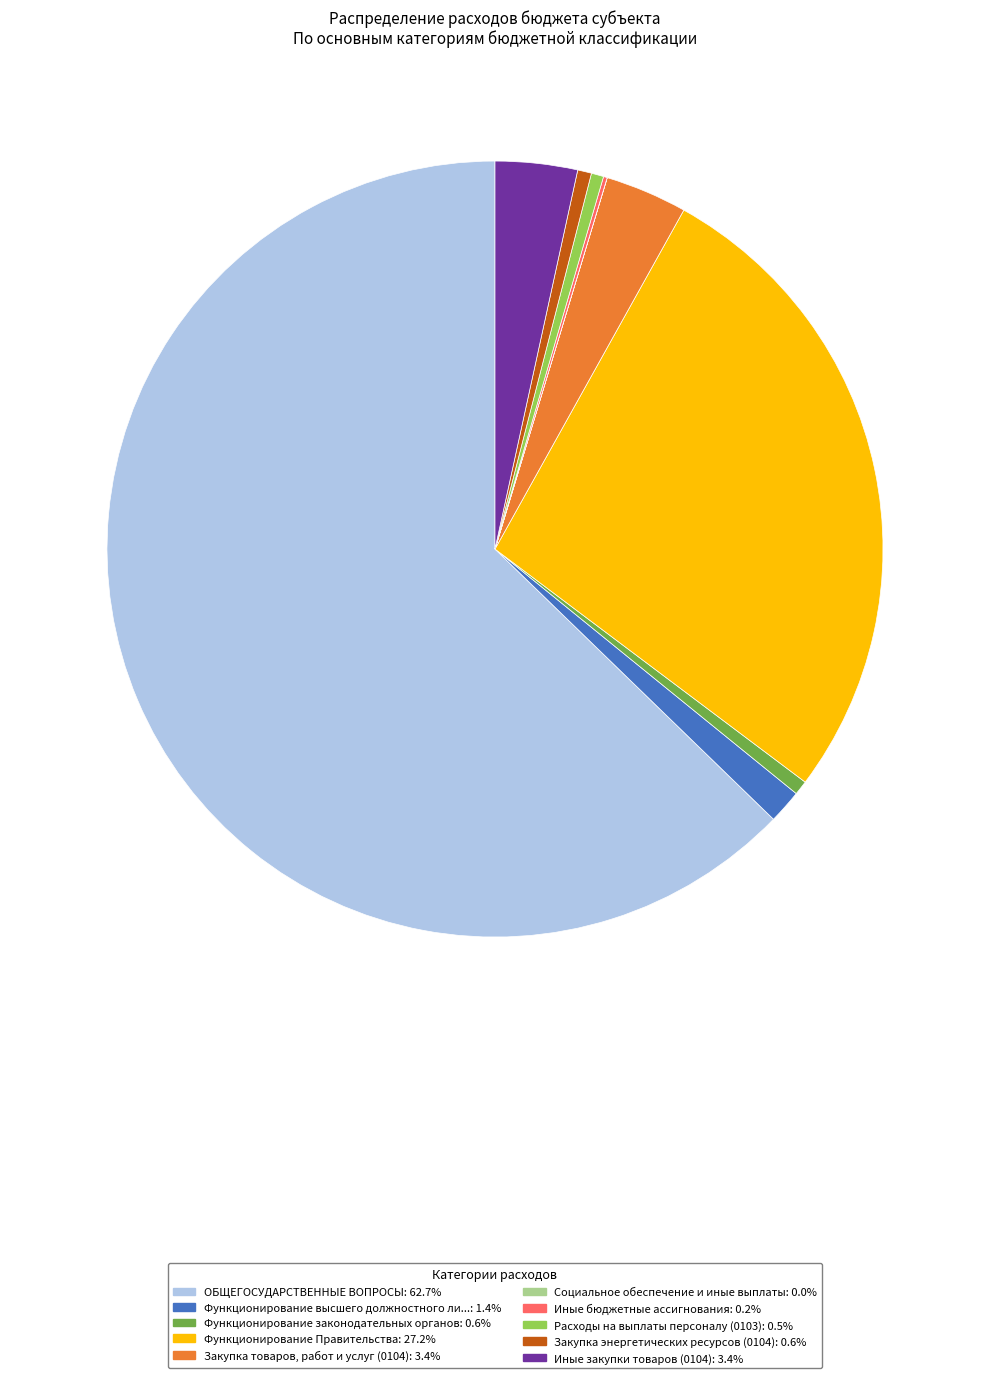

Is there any slice that represents more than half of the pie?

Yes